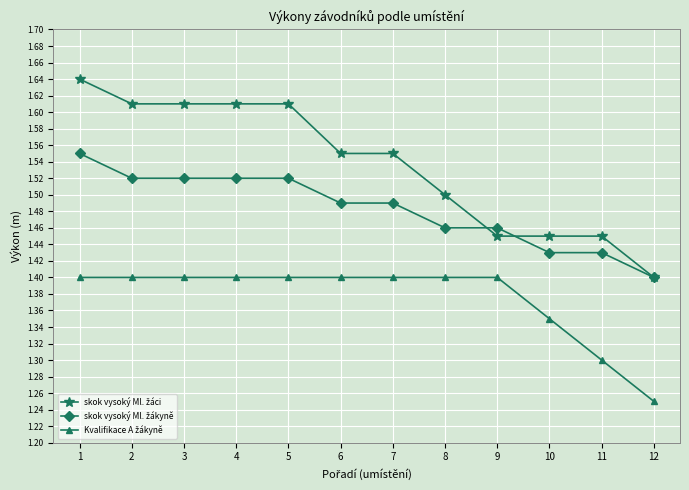

At how many categories does at least one series exceed 1?

12